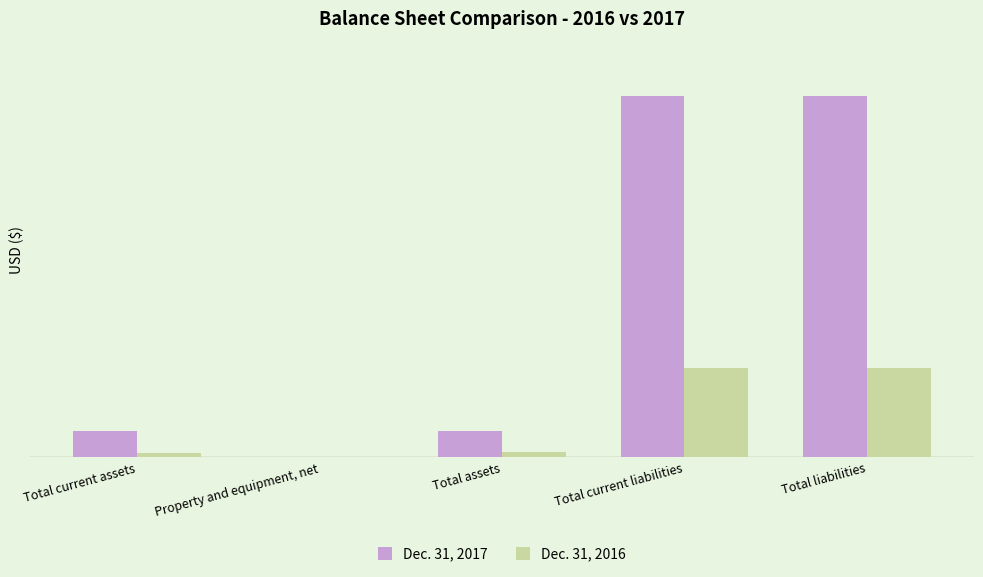

What is the smallest value displayed?

5100